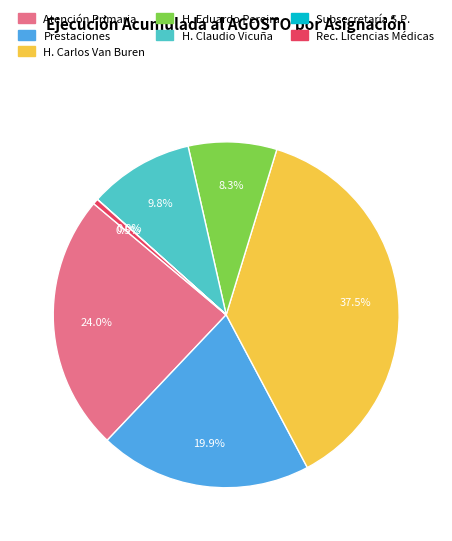

Is there any slice that represents more than half of the pie?

No